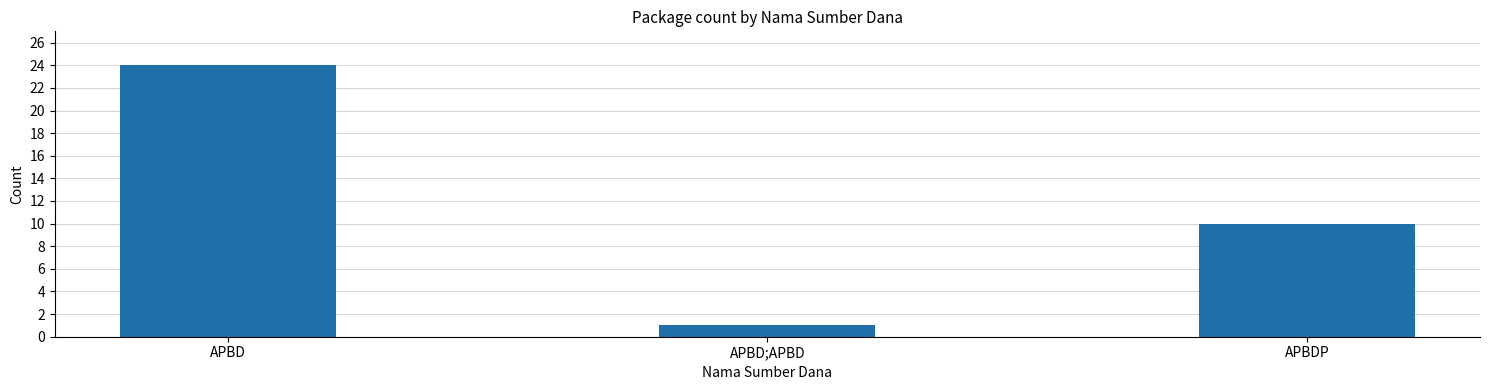

Reading left to right, extract all data points from this chart.

24	1	10